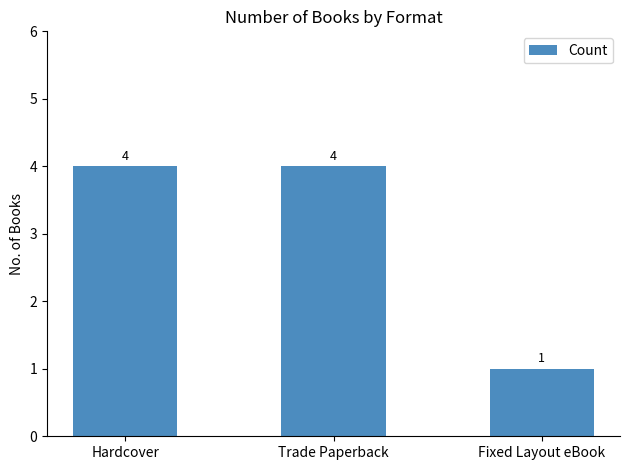

The value at Fixed Layout eBook is 1. True or false?

True